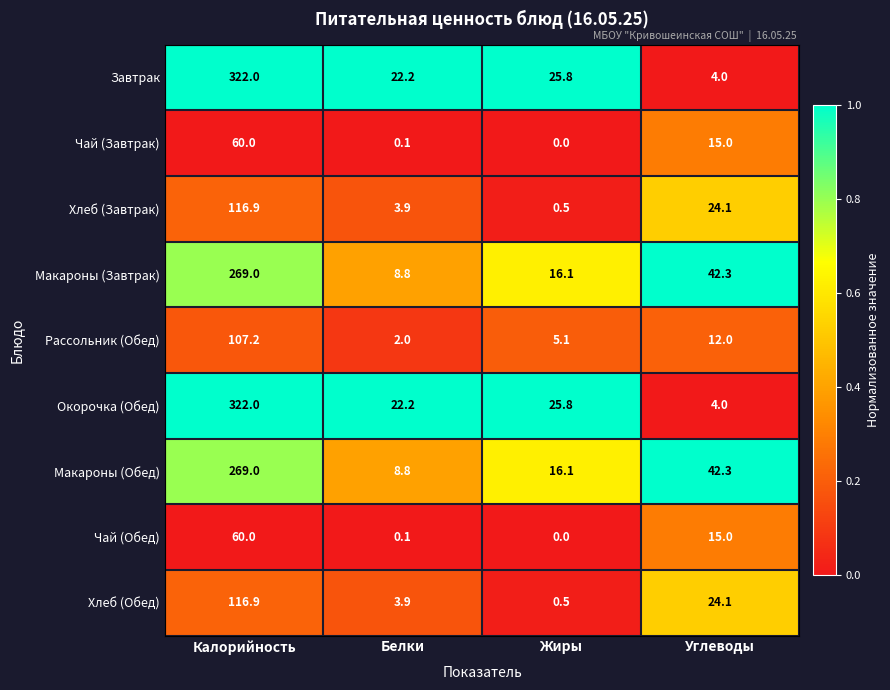

Where is Макароны (Обед) nearest to the value 138?

Углеводы